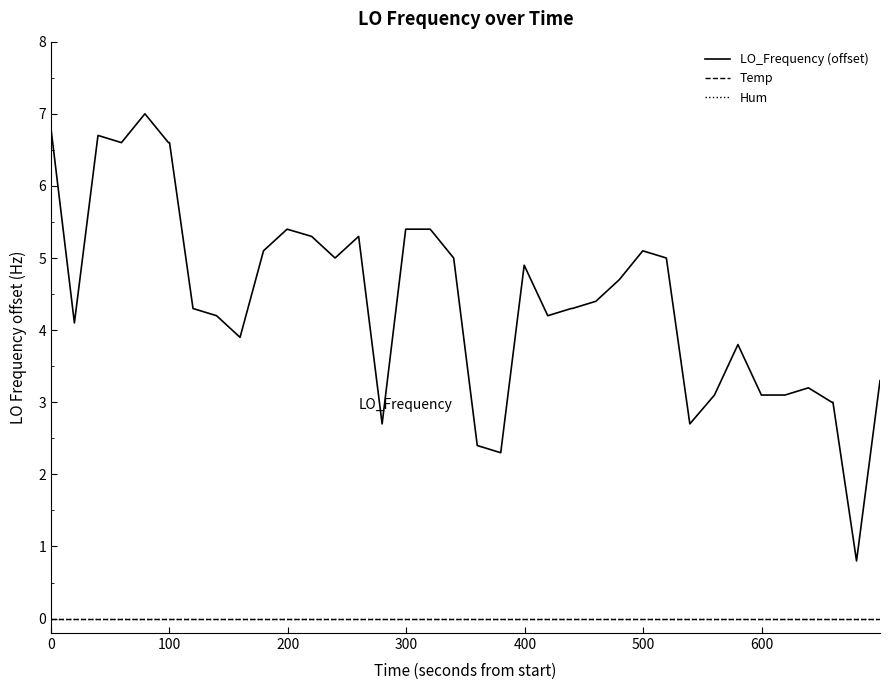

Is this an area chart (filled region under the line)?

No